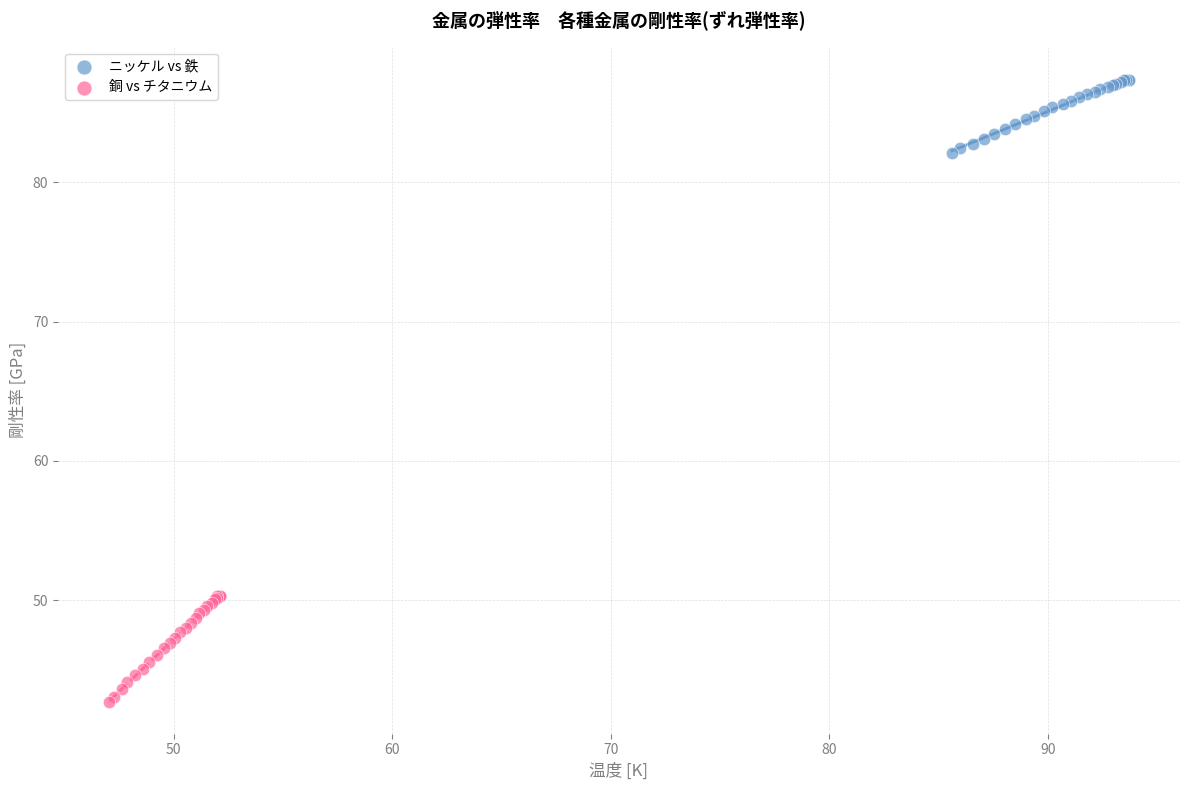

Which series has the widest spread of Y values?

銅 vs チタニウム